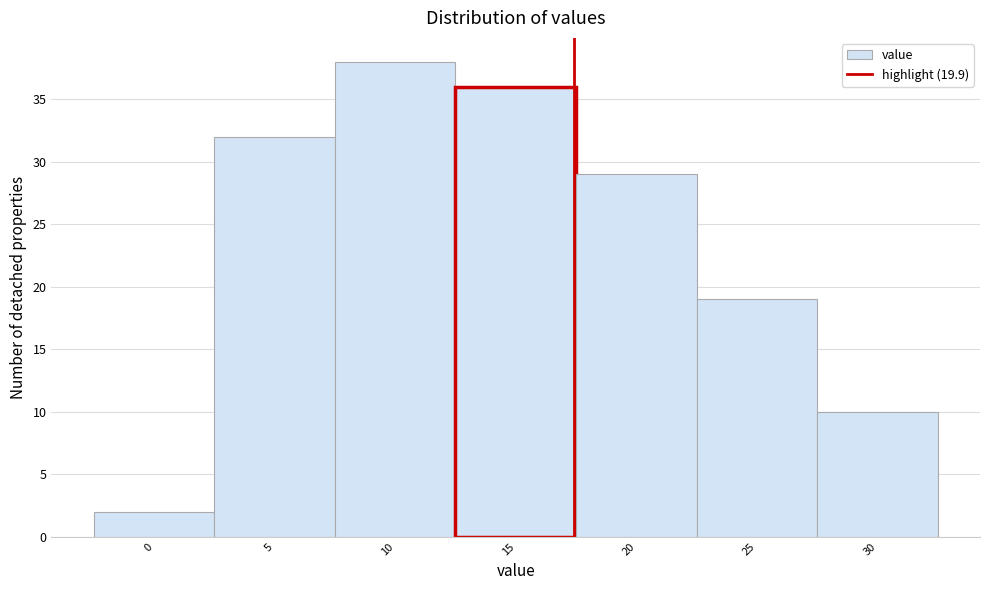

Reading left to right, what are all the values shown in this chart?

0=2	5=32	10=38	15=36	20=29	25=19	30=10